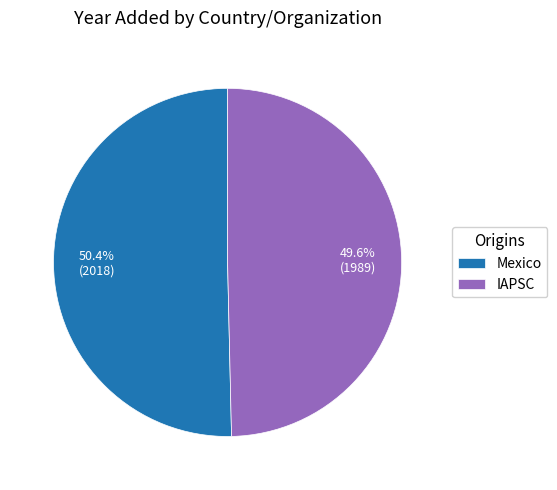

Count the number of slices in the pie.

2